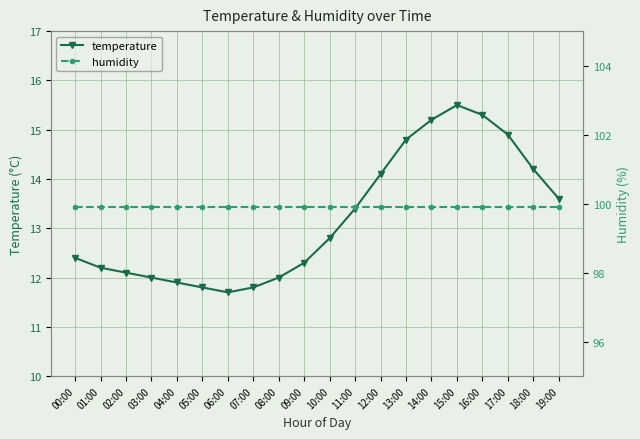

True or false: humidity and temperature cross at least once.

False